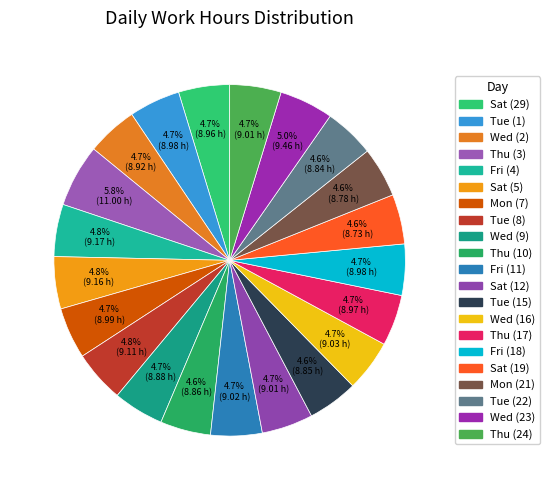

Does any single category account for the majority?

No